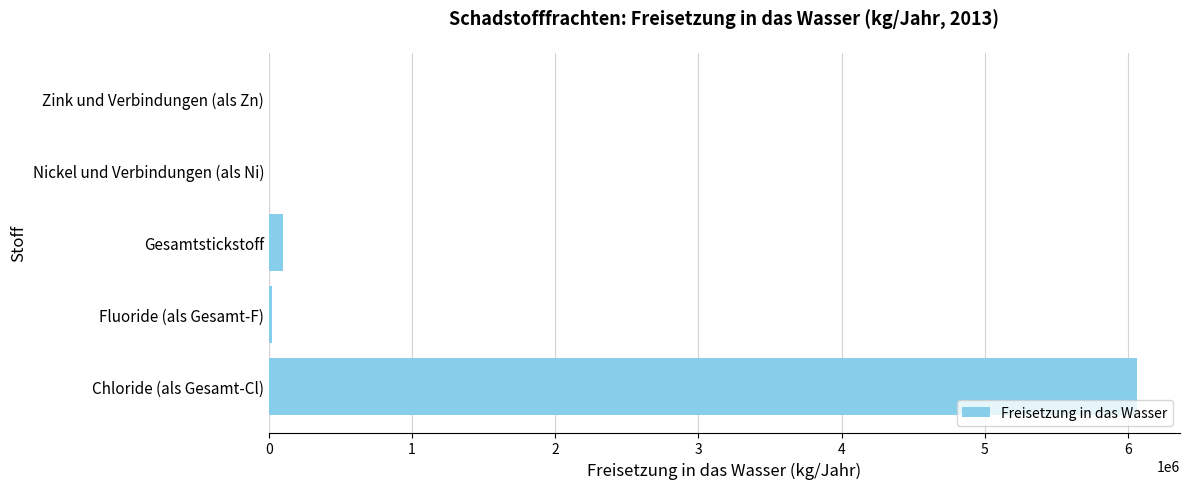

What is the sum of all values?

6185307